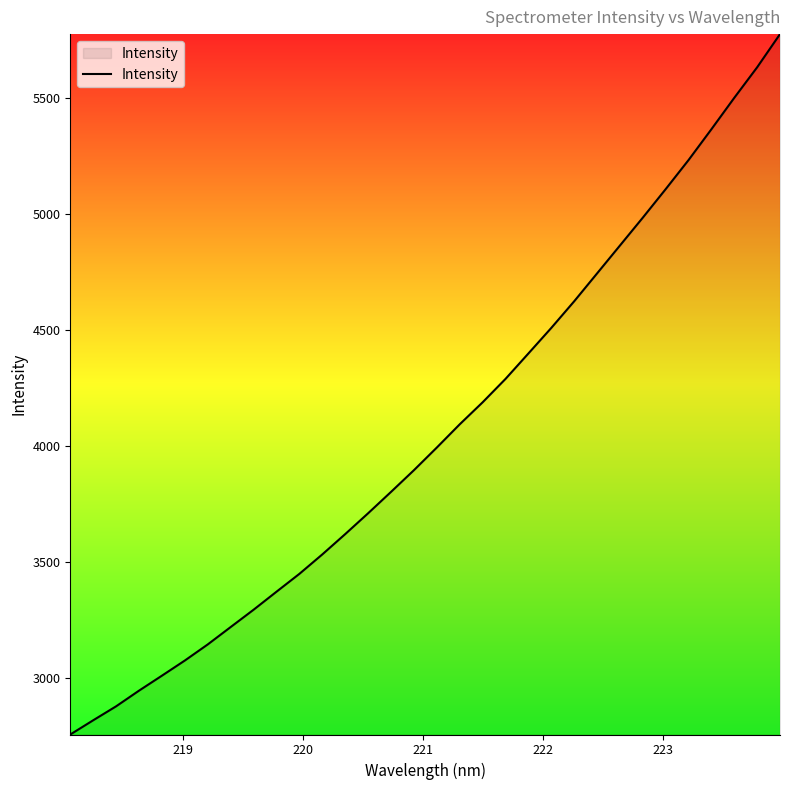

What is the minimum value shown in the chart?

2754.2